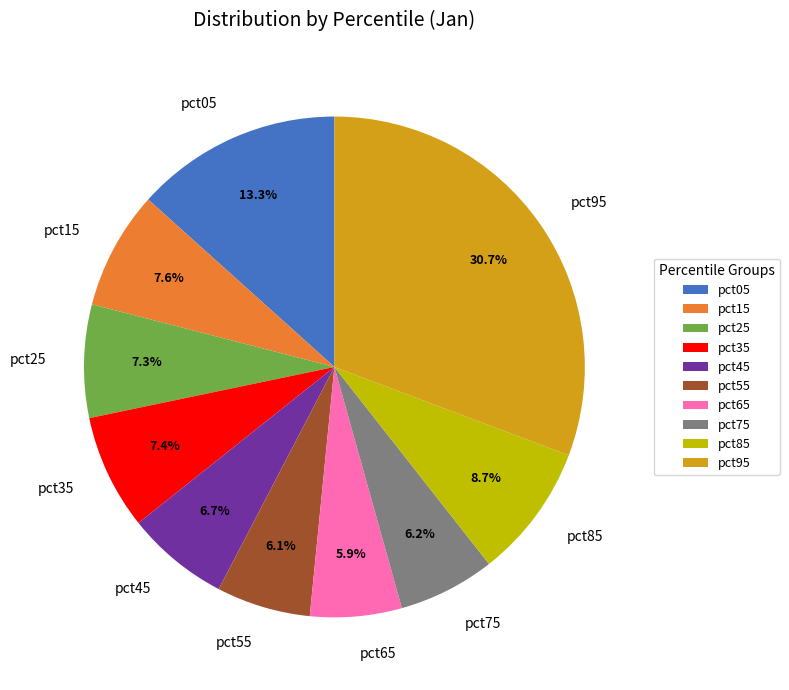

To the nearest percent, what is the difference between the largest and smallest slice percentages?

25%